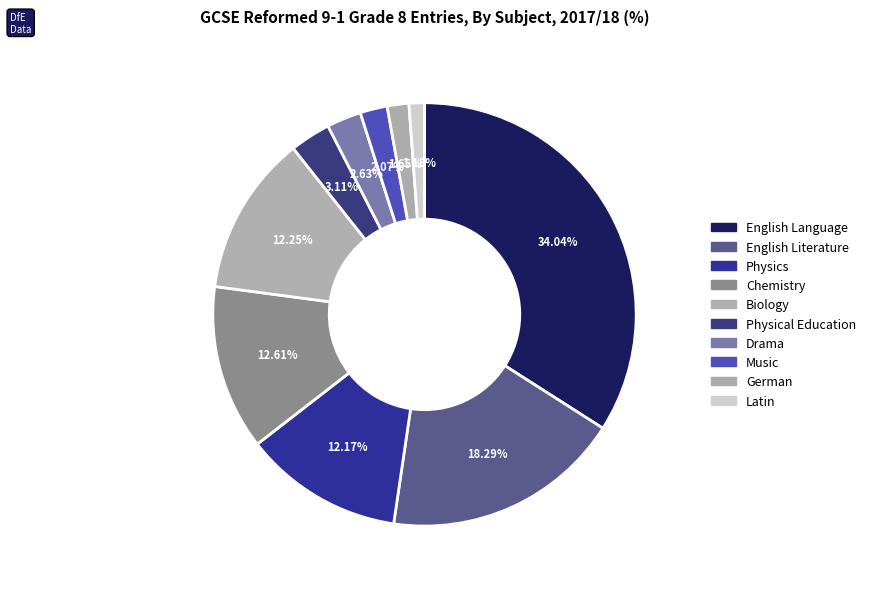

Is it true that English Literature is 18% of the pie?

True